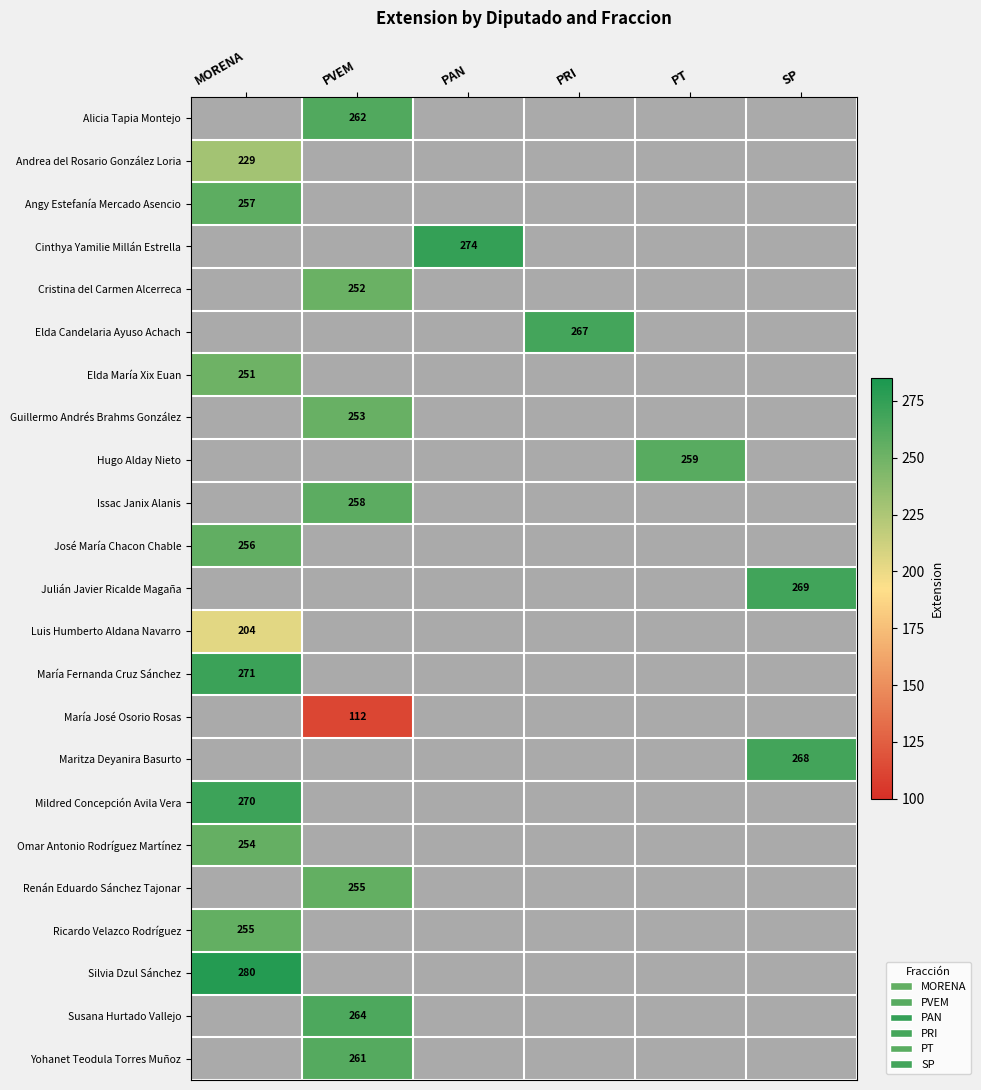

How many data points does each series have?

6